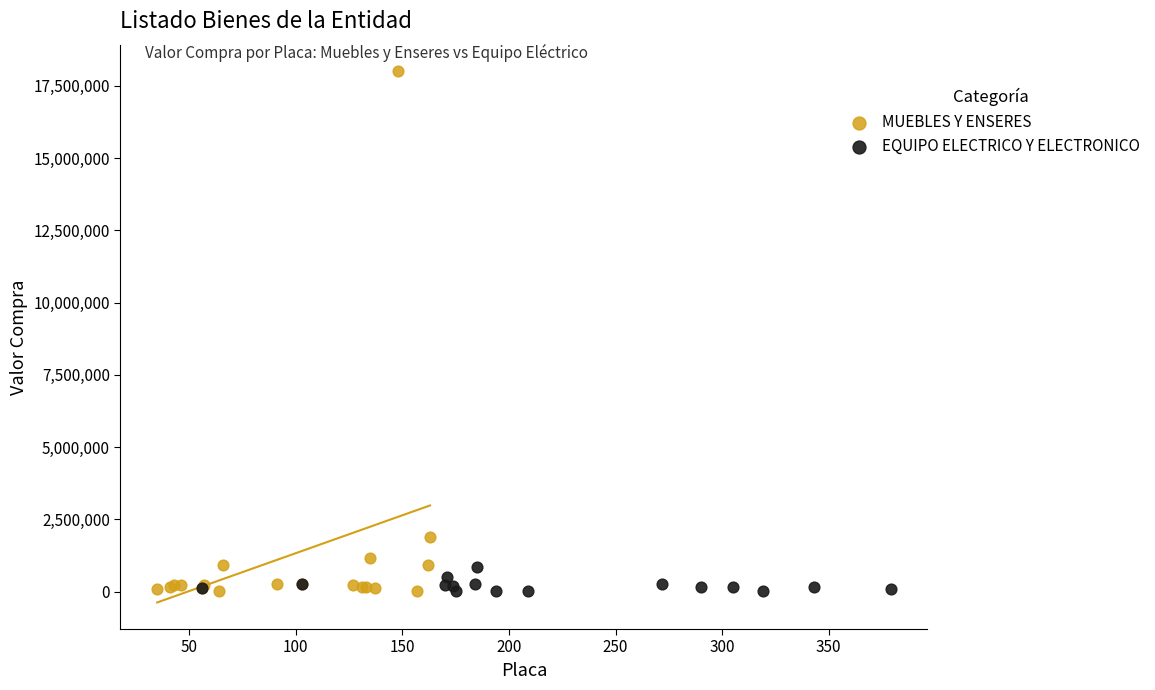

Which series has the largest Y range (max minus min)?

MUEBLES Y ENSERES